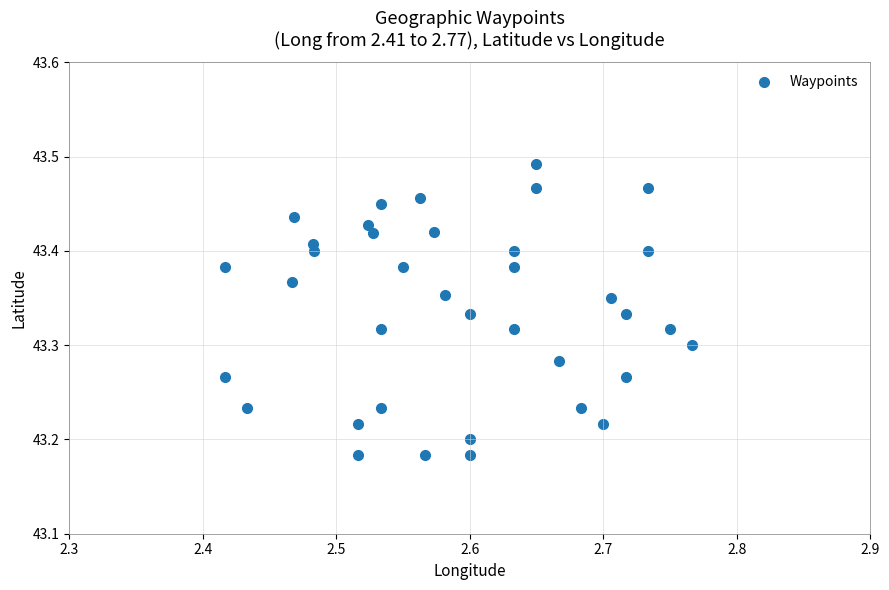

What is the range of X values (max minus min)?

0.4